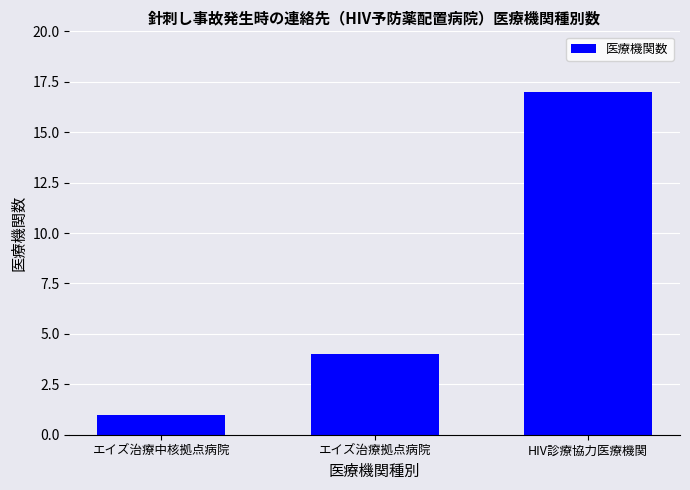

What is the change in value from エイズ治療拠点病院 to HIV診療協力医療機関?

+13